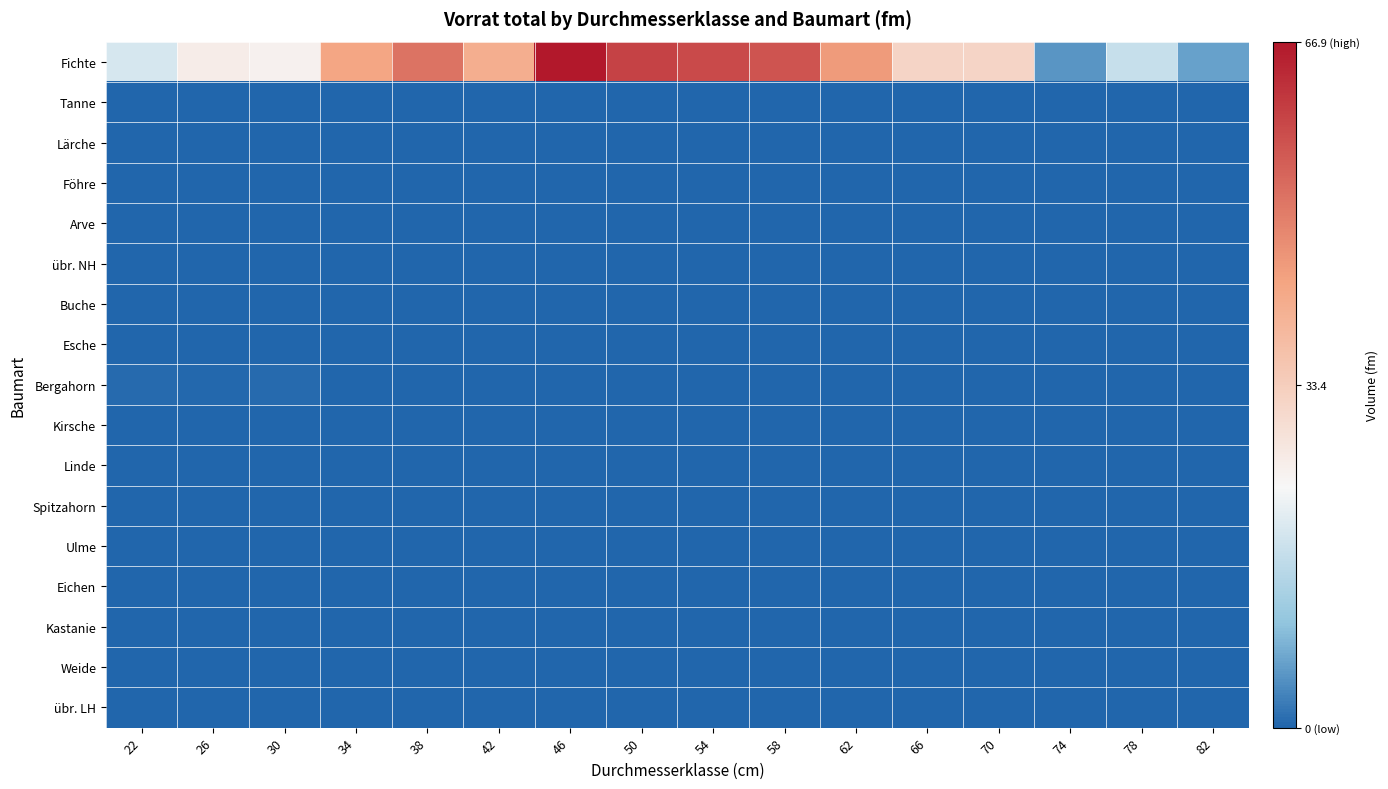

Between 46 and 62, which series saw the biggest shift?

Fichte